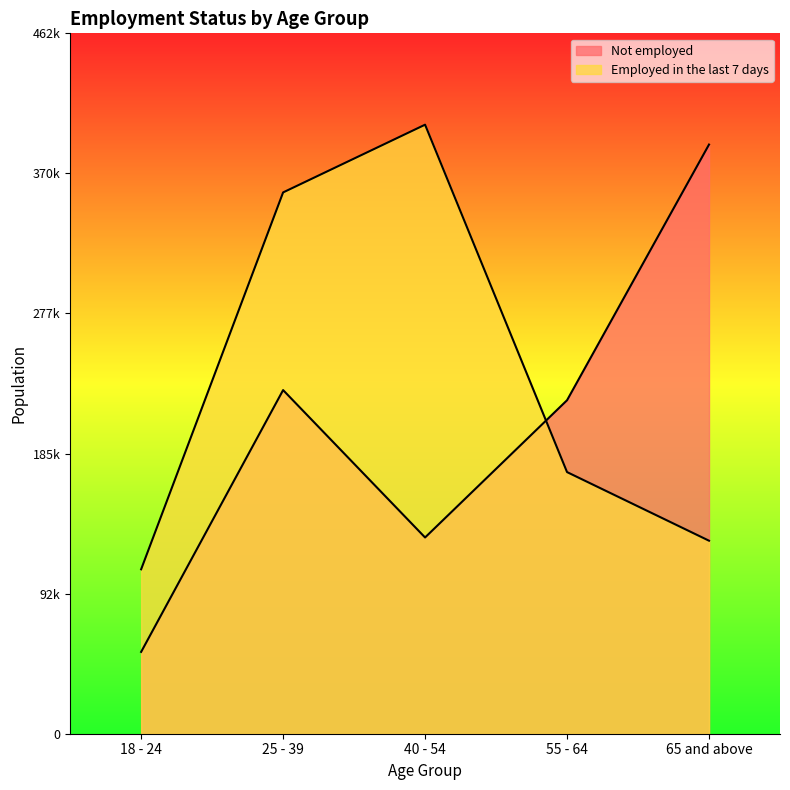

Reading right to left, extract all data points from this chart.

Employed in the last 7 days: 127579	172932	402552	357785	108680
Not employed: 389418	220422	129715	227131	54082